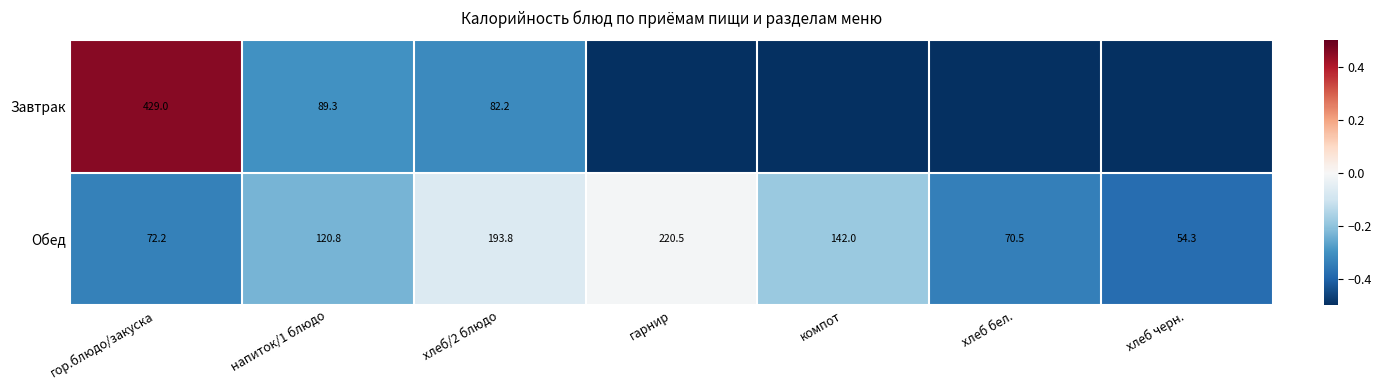

List the labels in order of Обед value, smallest first.

хлеб черн., хлеб бел., гор.блюдо/закуска, напиток/1 блюдо, компот, хлеб/2 блюдо, гарнир